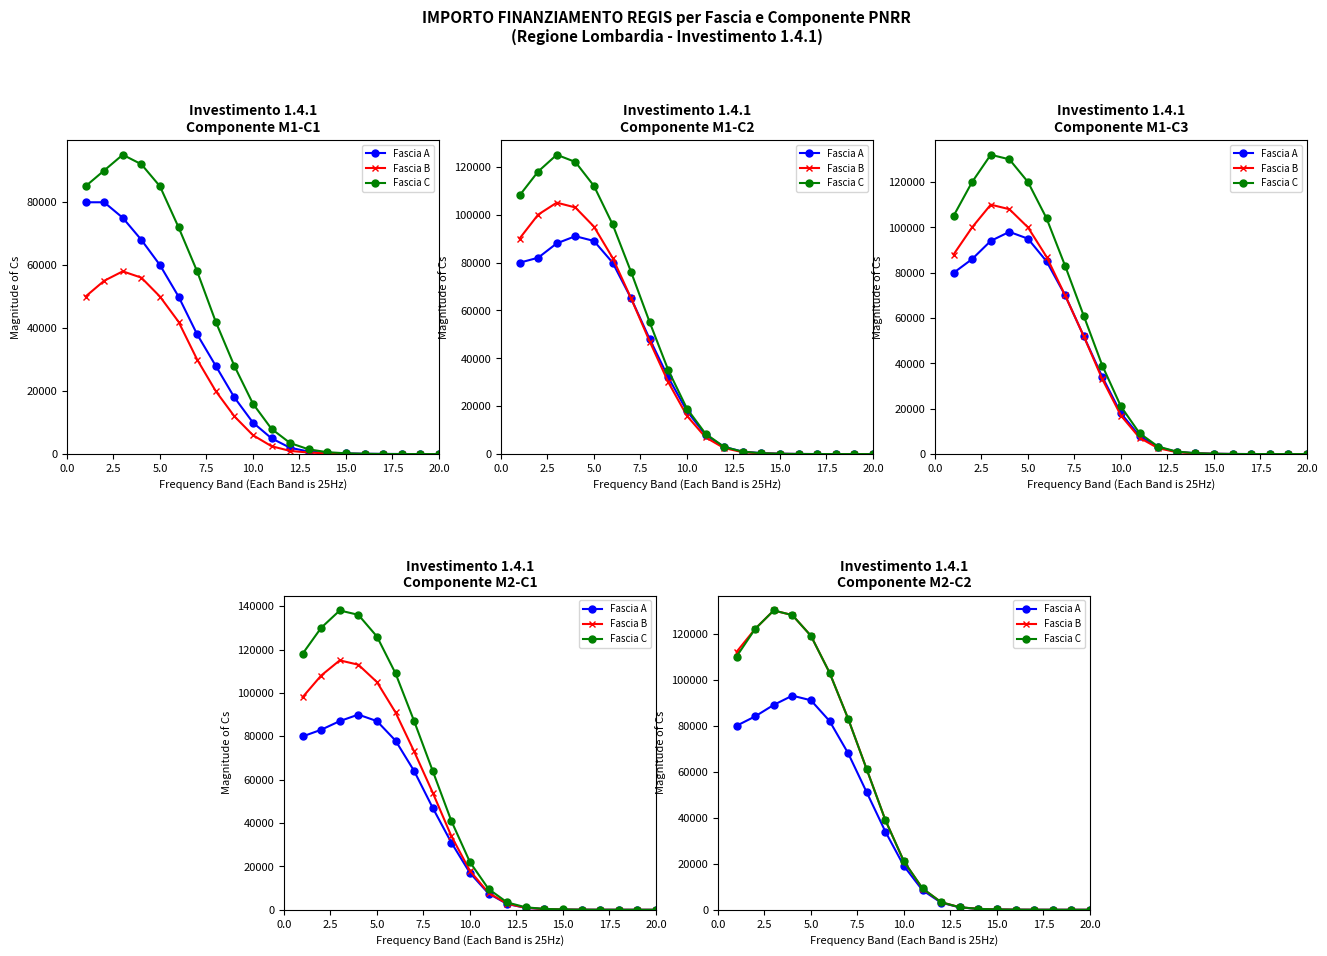

Which series has the largest range (max minus min)?

Fascia B